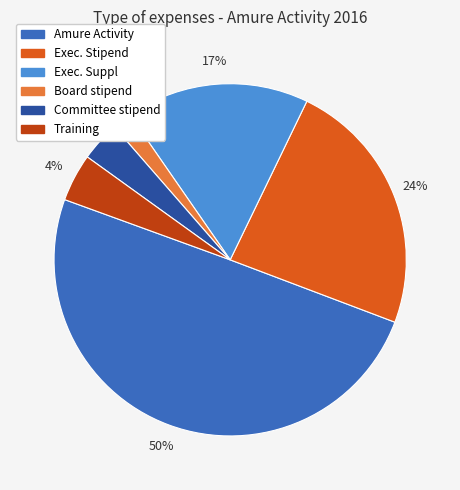

Is it true that Training is 18% of the pie?

False